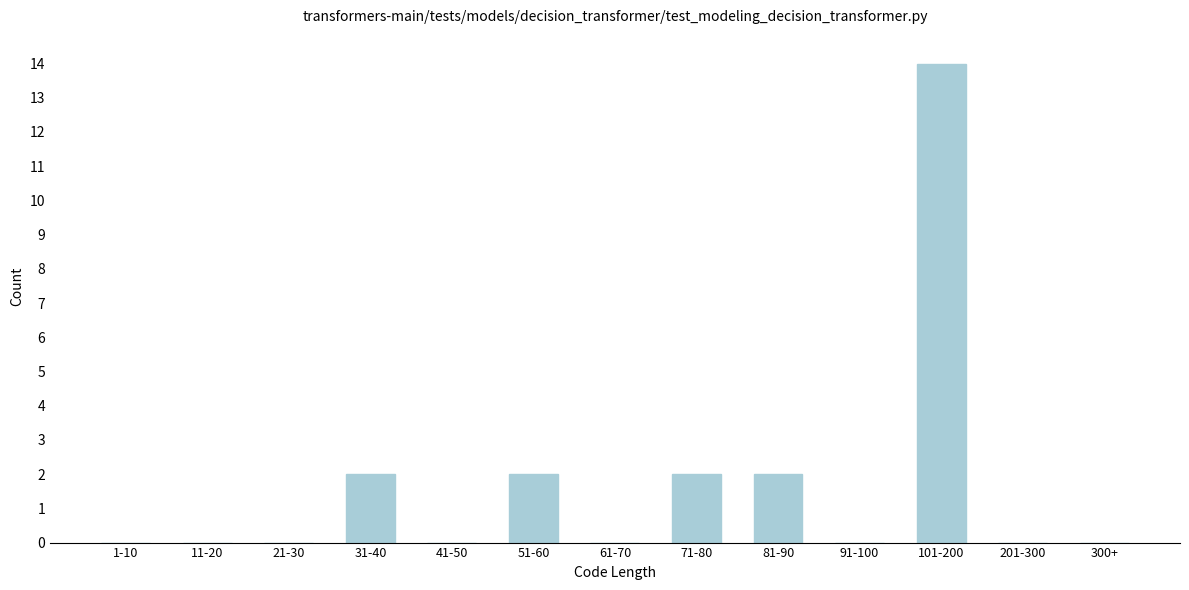

What is the change in value from 71-80 to 101-200?

+12